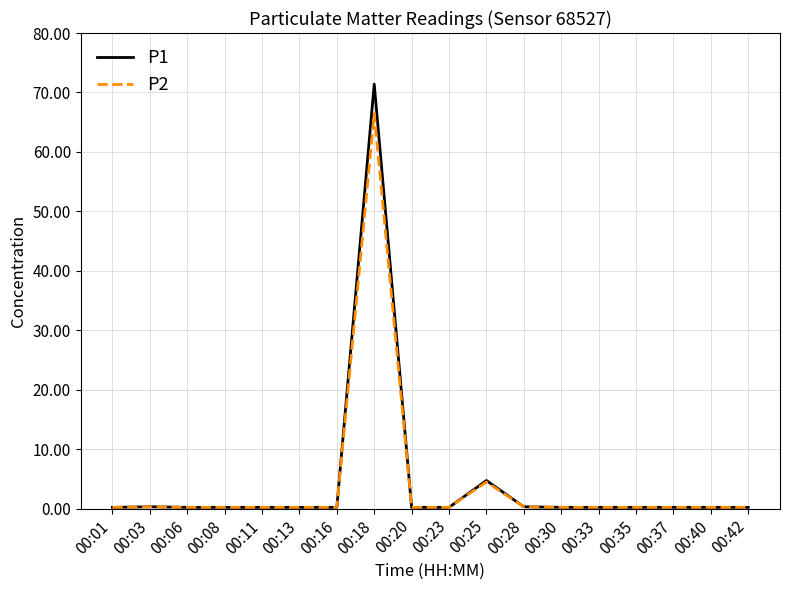

True or false: P1 has a value of 0.2 at 00:33.

True